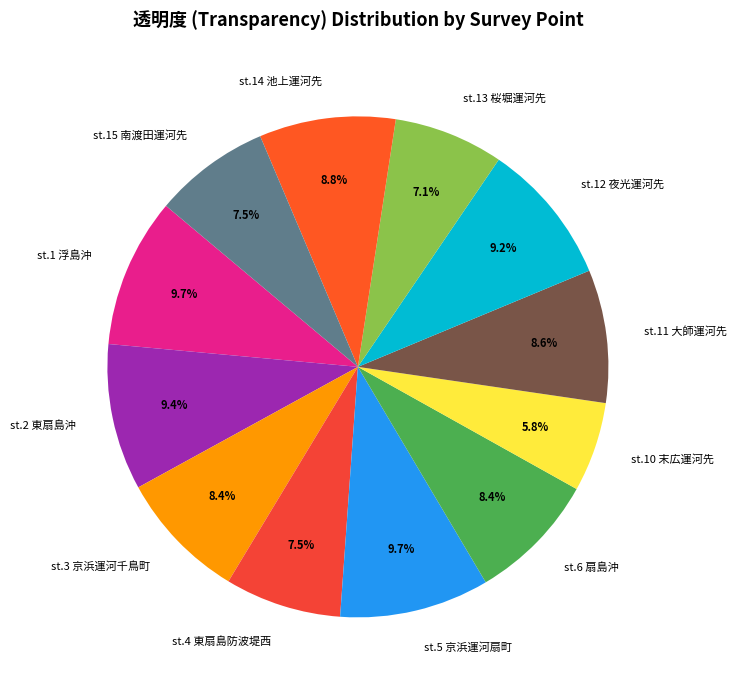

Combined, do st.10 末広運河先 and st.4 東扇島防波堤西 account for over 50%?

No